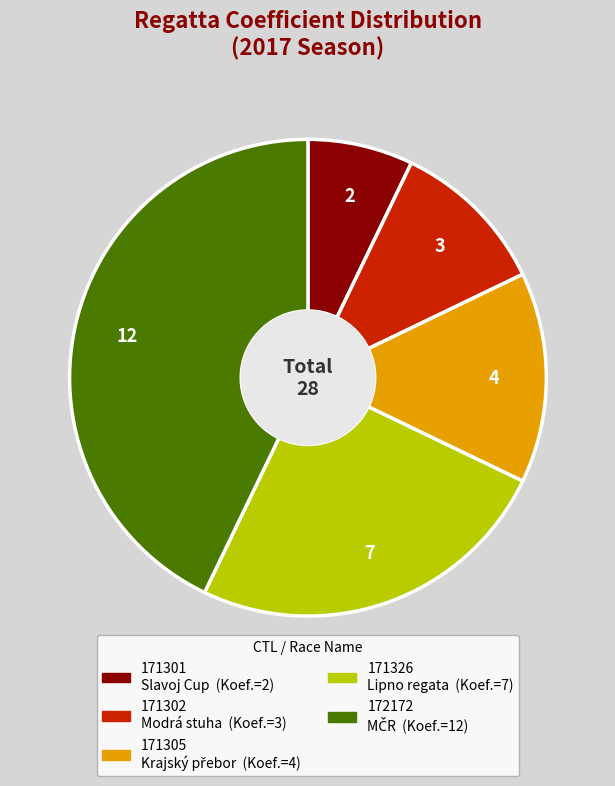

Is there a majority slice in this chart?

No